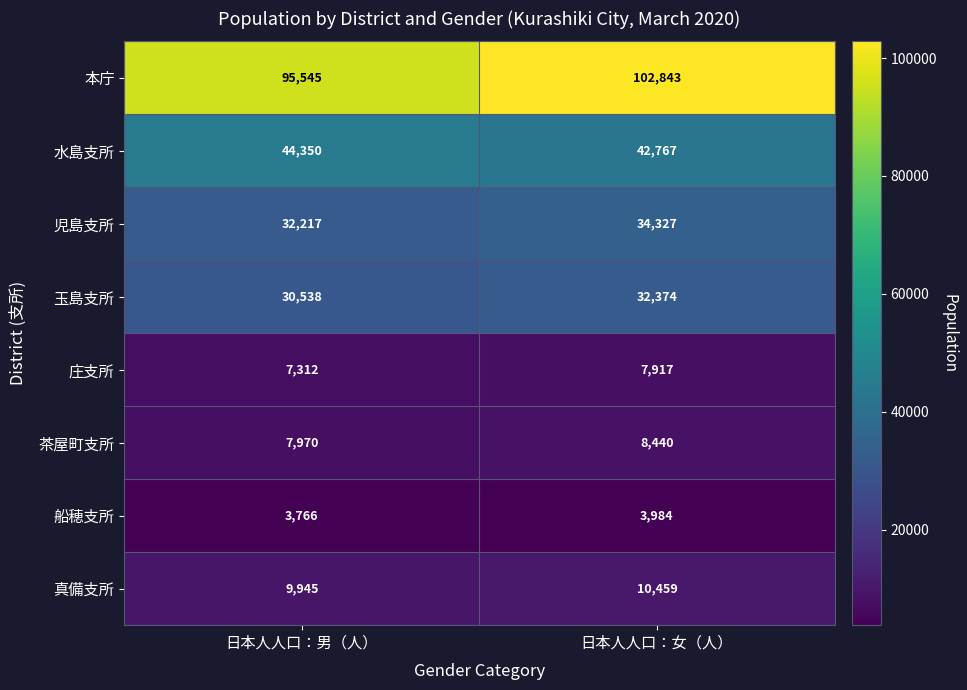

At which label is 水島支所 closest to 43558?

日本人人口：女（人）